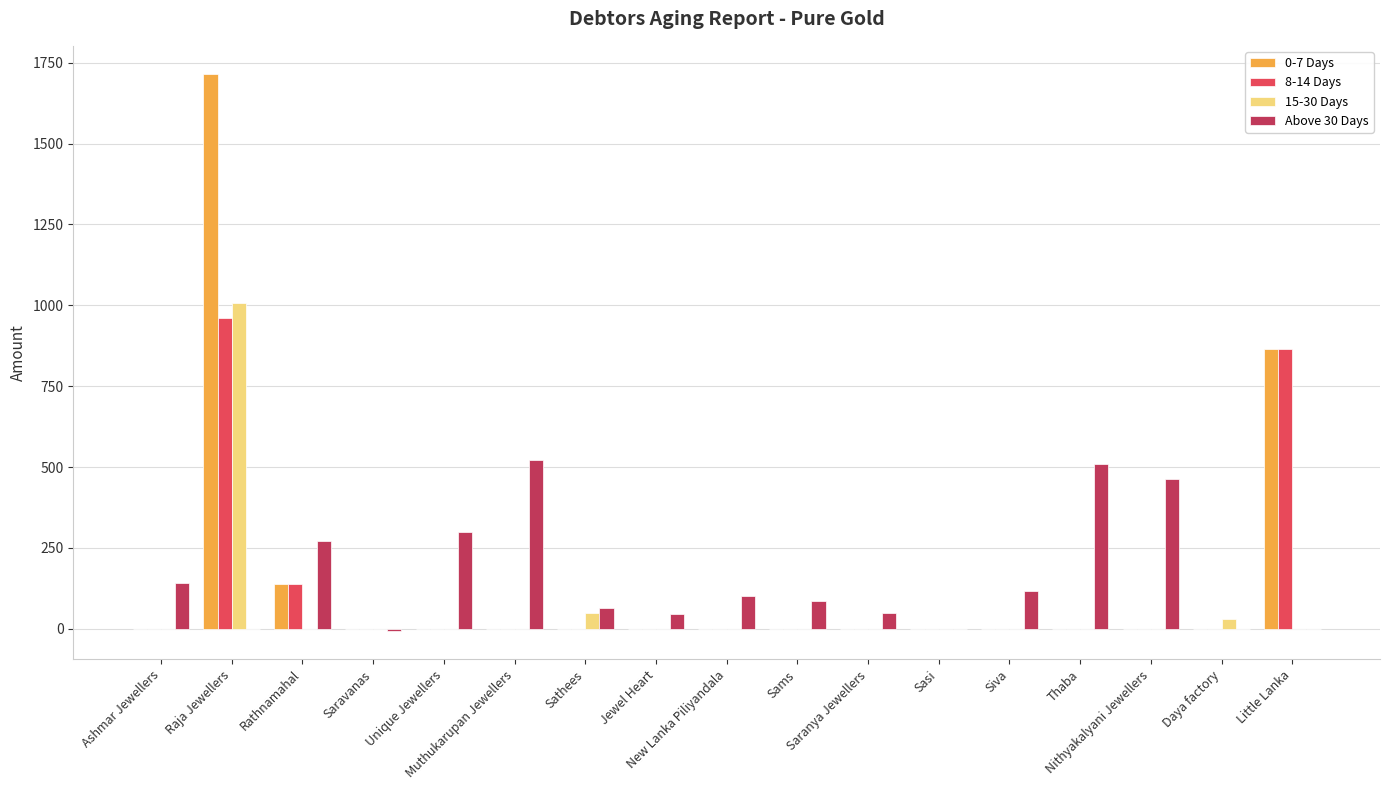

What is the maximum value shown in the chart?

1716